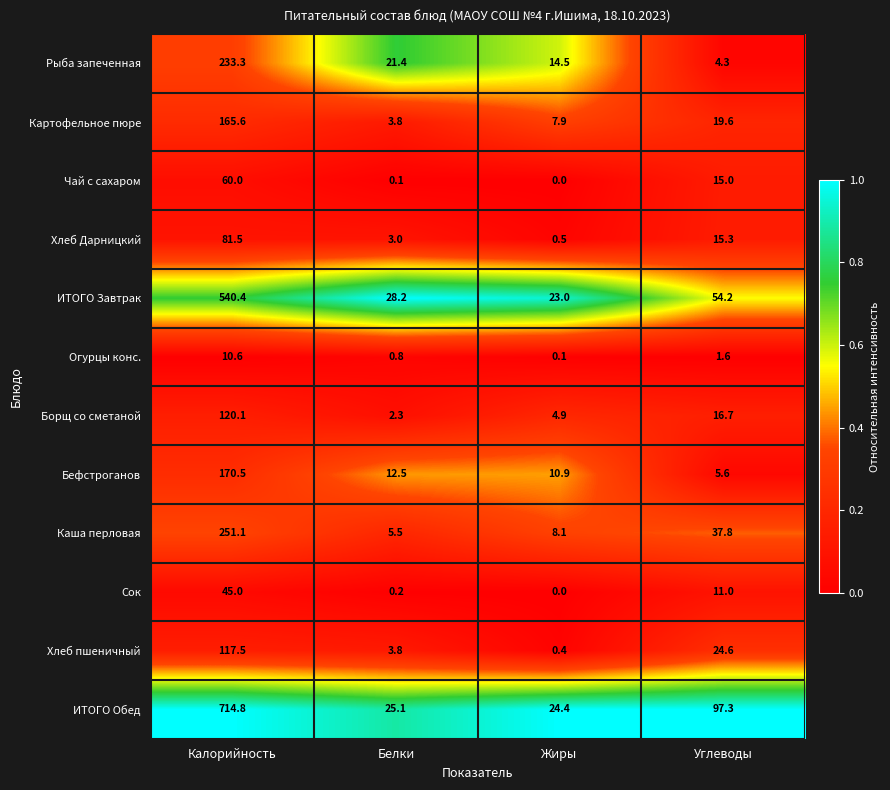

What is the sum of the Огурцы конс. values at Жиры and Белки?

0.9